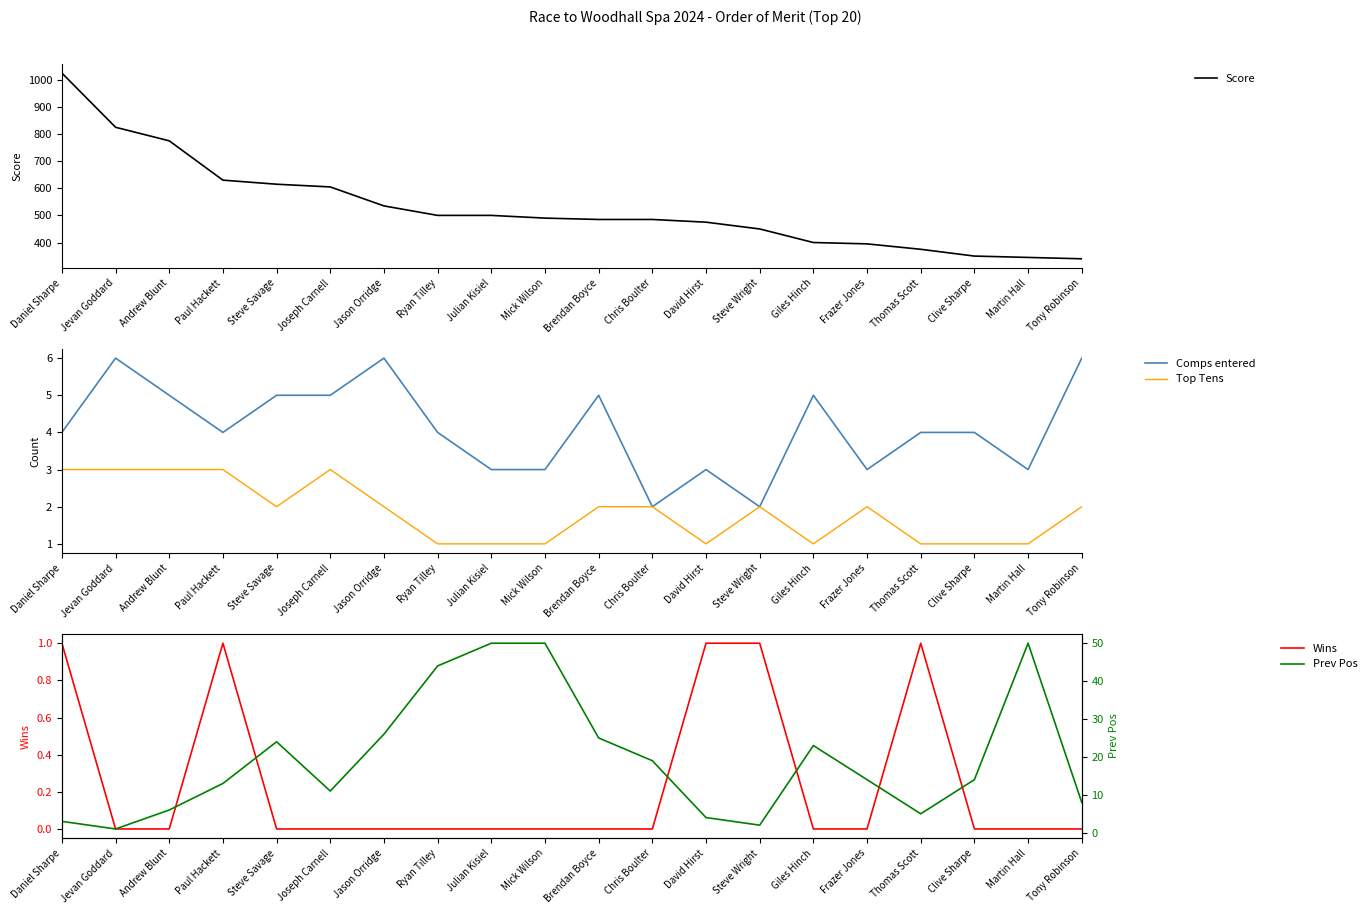

Is it true that Prev Pos equals 7 at Paul Hackett?

False